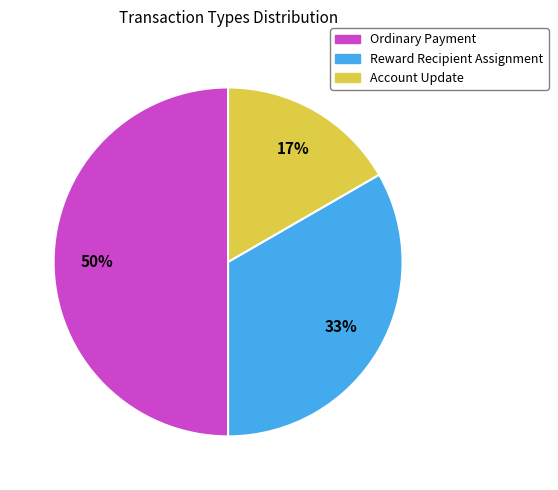

Approximately how many times larger is the value at Ordinary Payment compared to Reward Recipient Assignment?

1.5